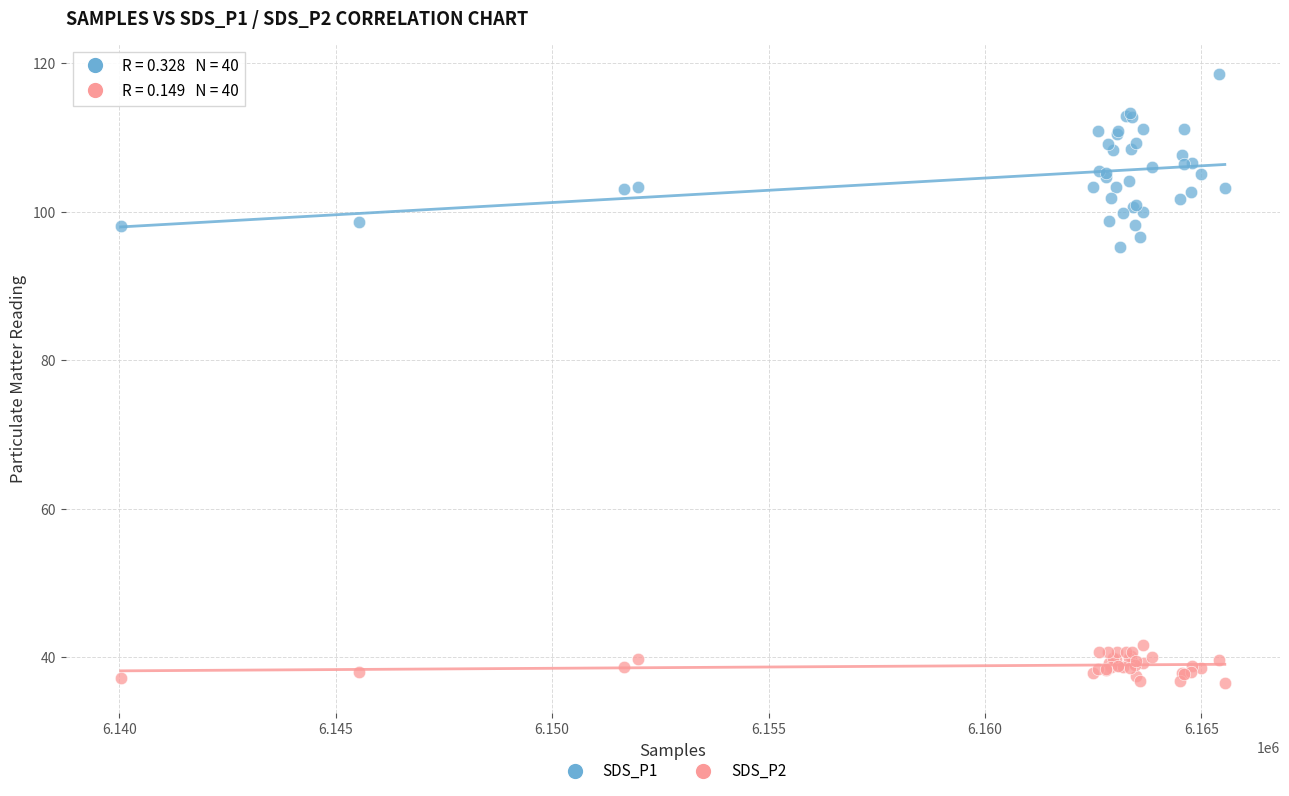

What is the X range (max minus min) for the scatter plot?

25504.0